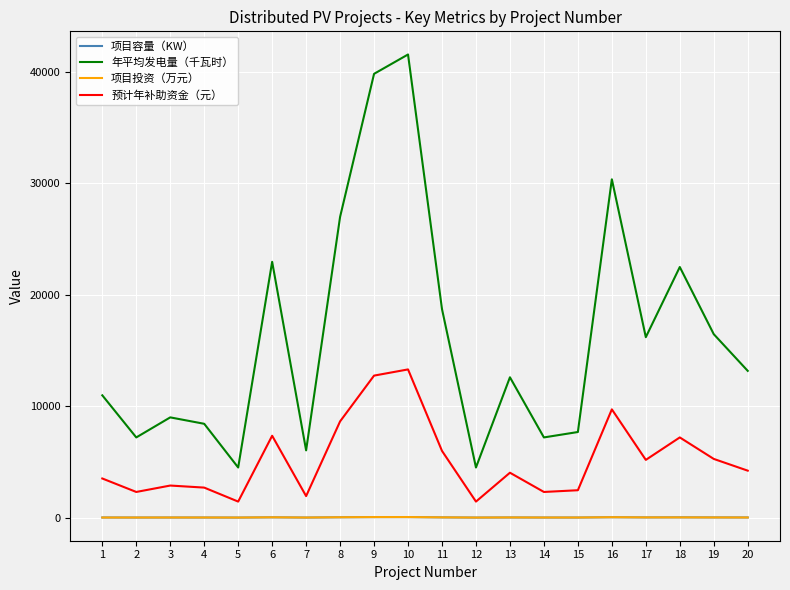

What is the difference between the highest and lowest values at 18?

22480.0